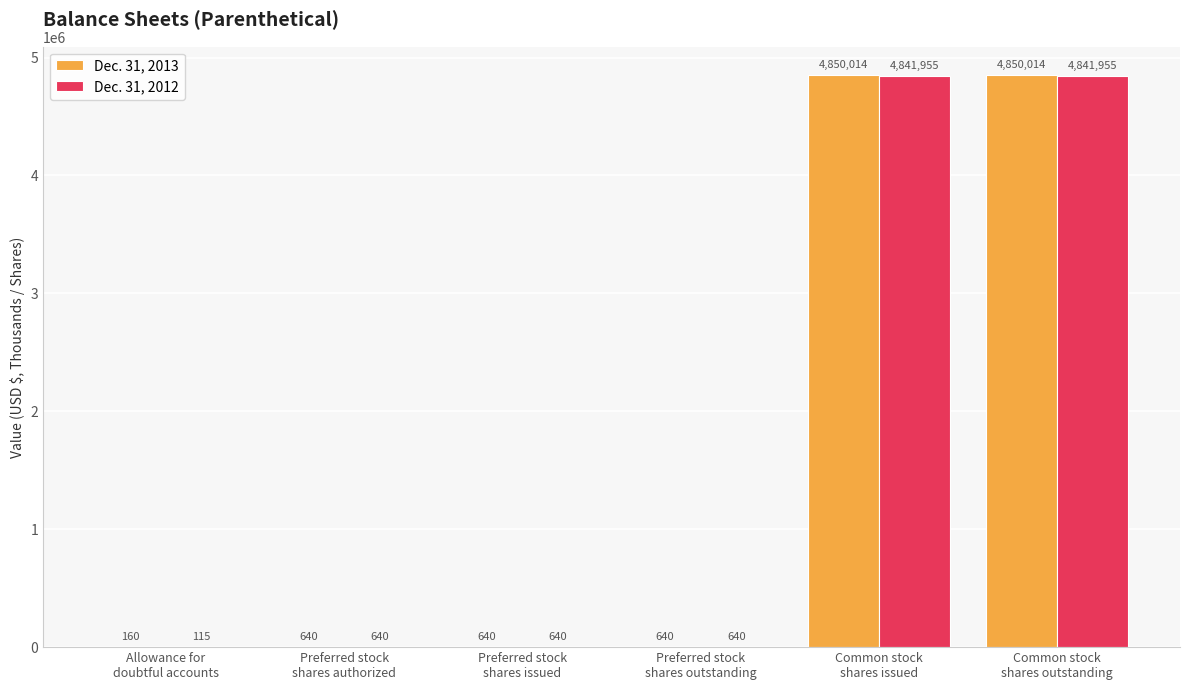

True or false: Dec. 31, 2013 has a value of 640 at Preferred stock
shares issued.

True